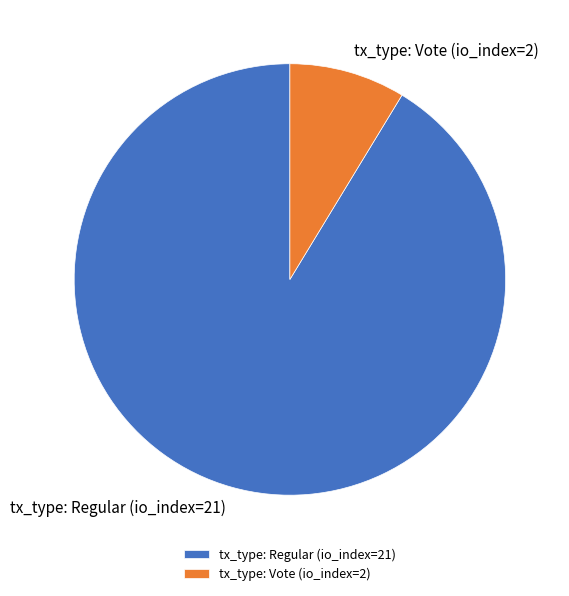

Between tx_type: Vote (io_index=2) and tx_type: Regular (io_index=21), which is larger?

tx_type: Regular (io_index=21)